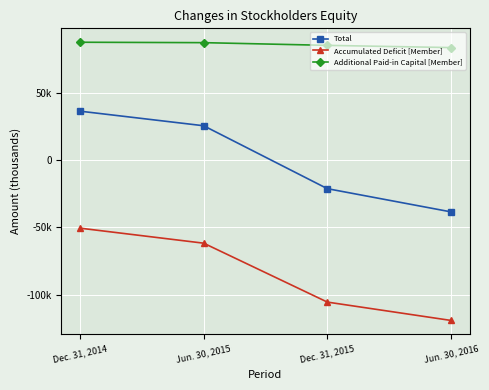

What is the maximum value shown in the chart?

87715